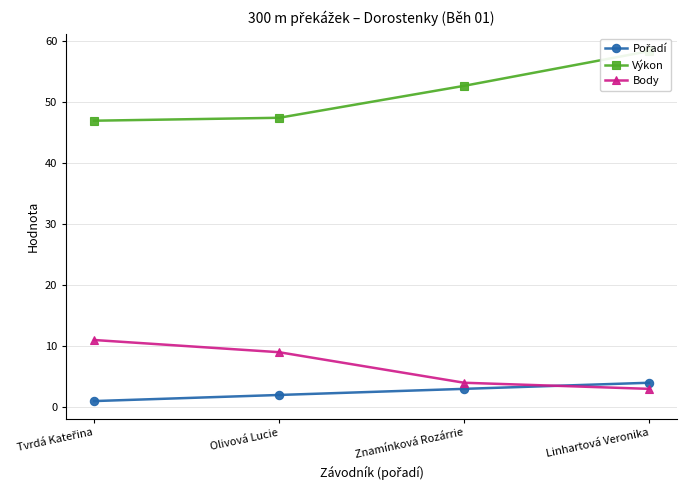

Which series has the widest spread of values?

Výkon